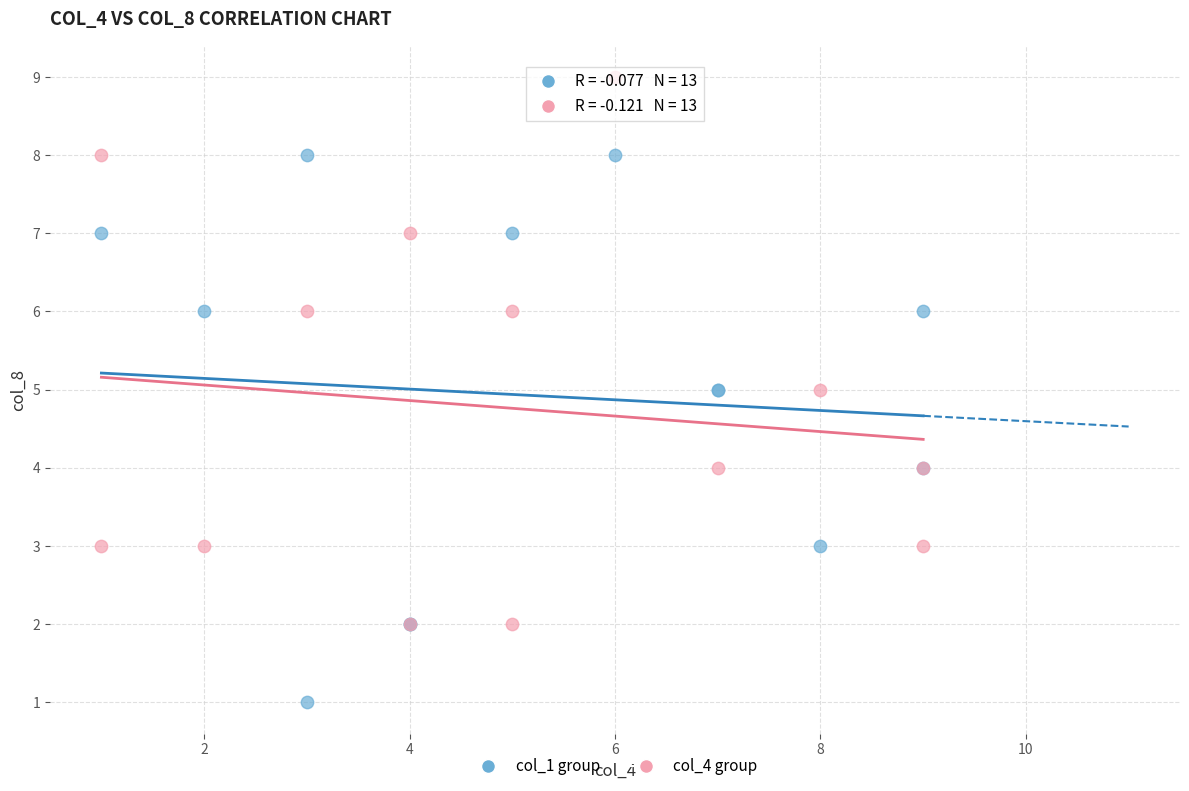

Which series reaches the maximum Y coordinate?

col_4 group